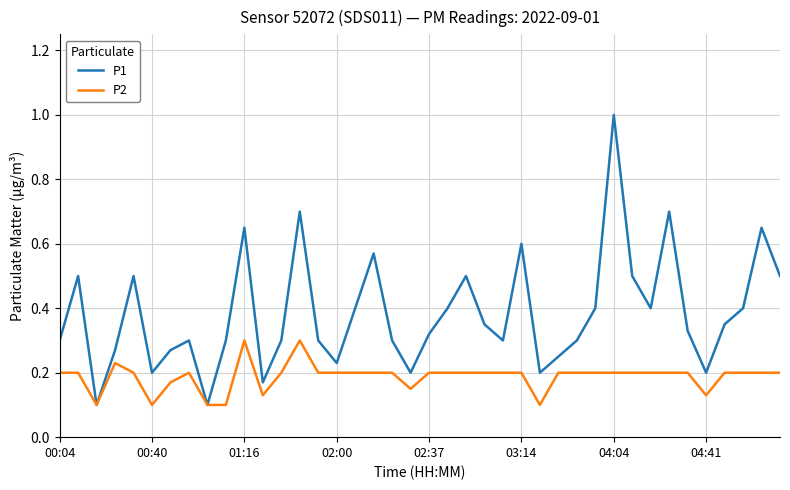

What is the greatest value displayed?

1.0